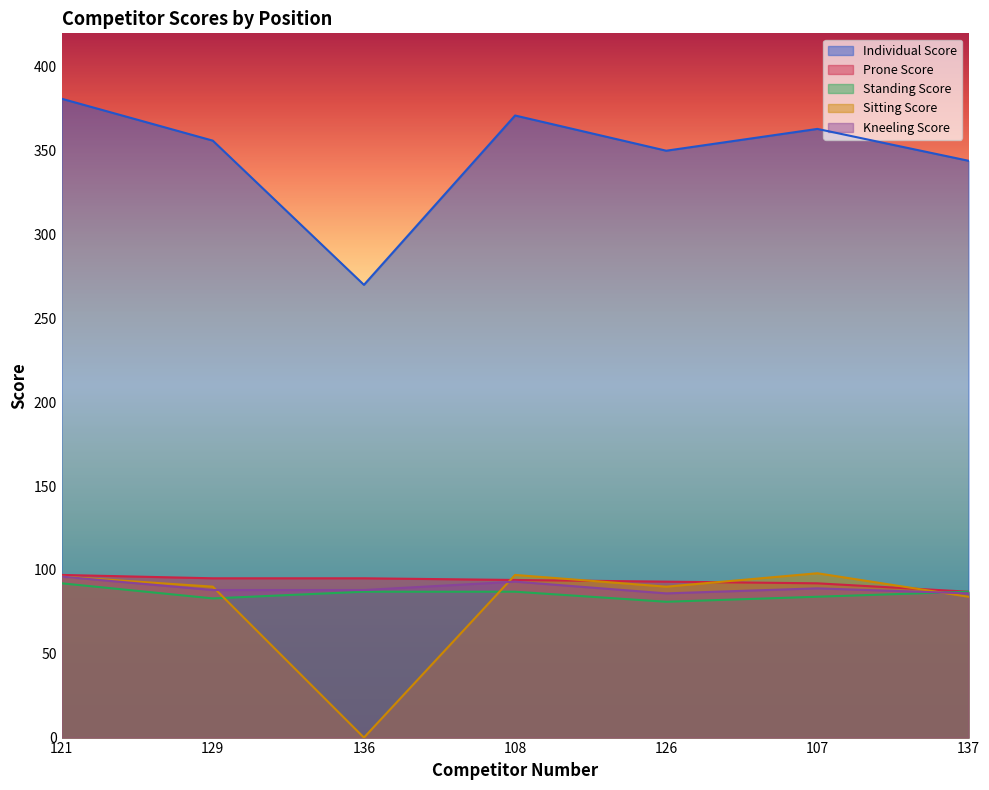

List the series in order of their peak value, lowest first.

Standing Score, Kneeling Score, Prone Score, Sitting Score, Individual Score